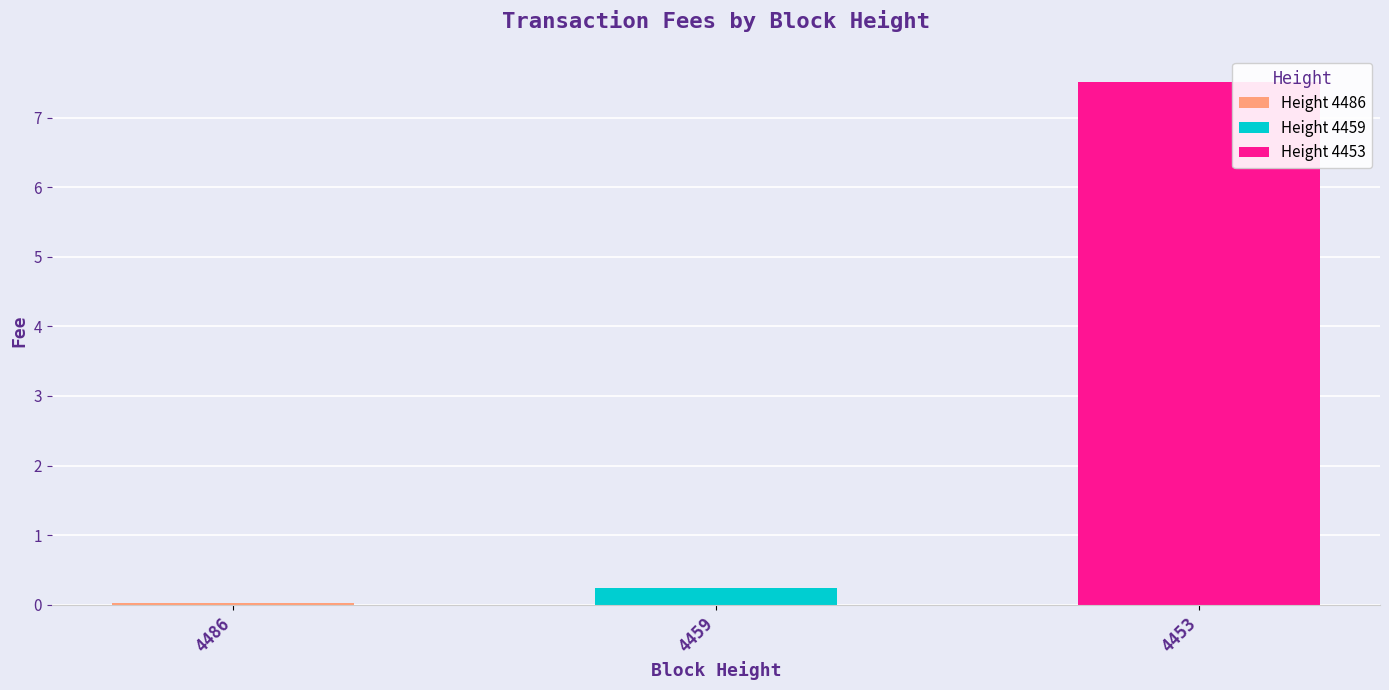

What is the maximum value shown in the chart?

7.5